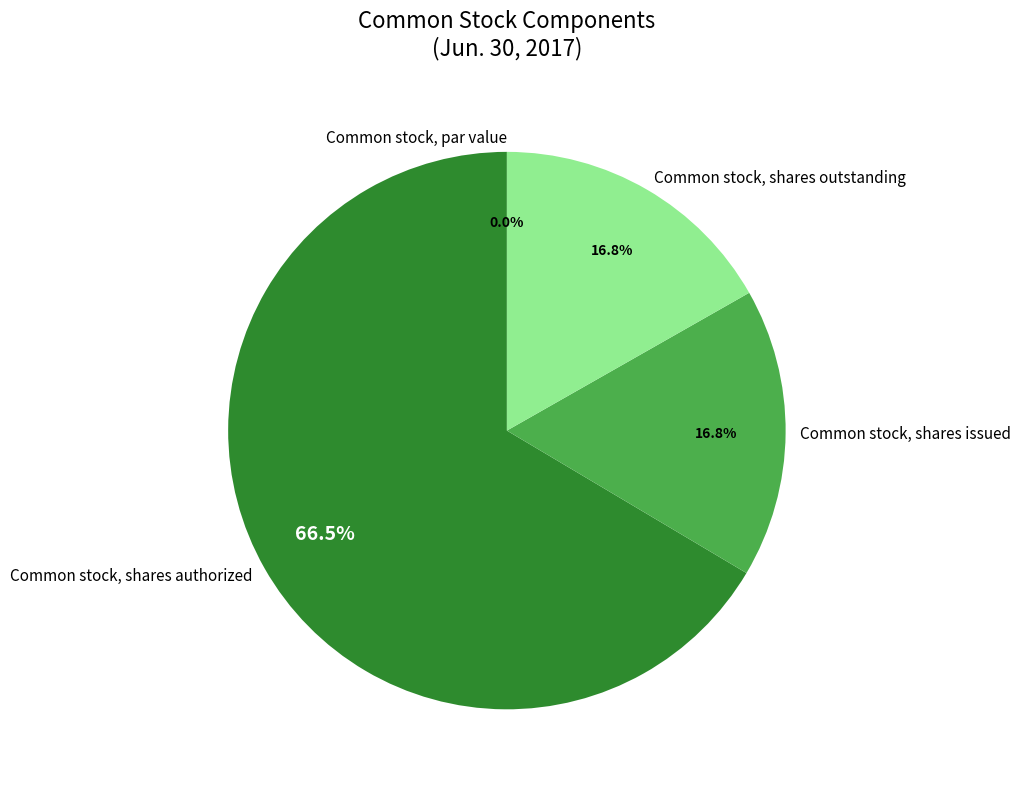

What is the ratio of the value at Common stock, shares outstanding to the value at Common stock, shares authorized?

0.3